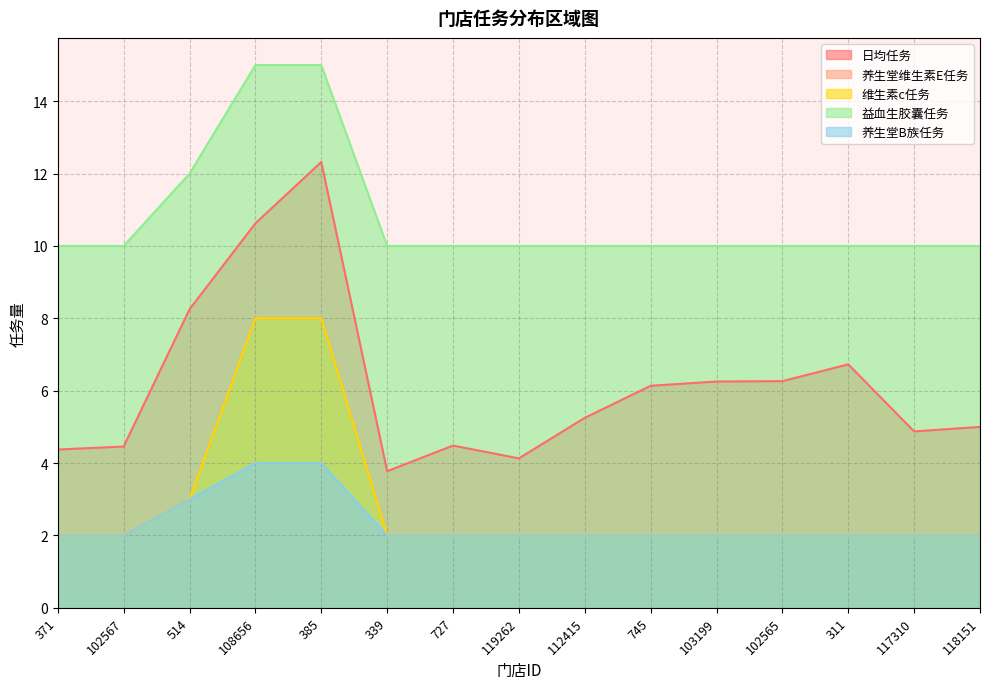

What is the difference between the second highest and minimum values in the 养生堂B族任务 series?

2.0